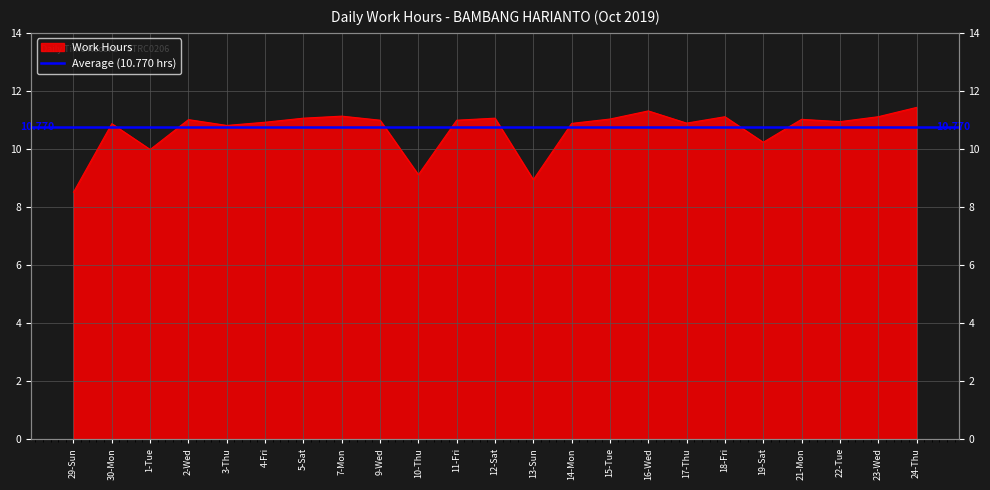

Rank the categories by value from highest to lowest.

24-Thu, 16-Wed, 7-Mon, 18-Fri, 23-Wed, 5-Sat, 12-Sat, 15-Tue, 21-Mon, 2-Wed, 9-Wed, 11-Fri, 22-Tue, 4-Fri, 17-Thu, 14-Mon, 30-Mon, 3-Thu, 19-Sat, 1-Tue, 10-Thu, 13-Sun, 29-Sun